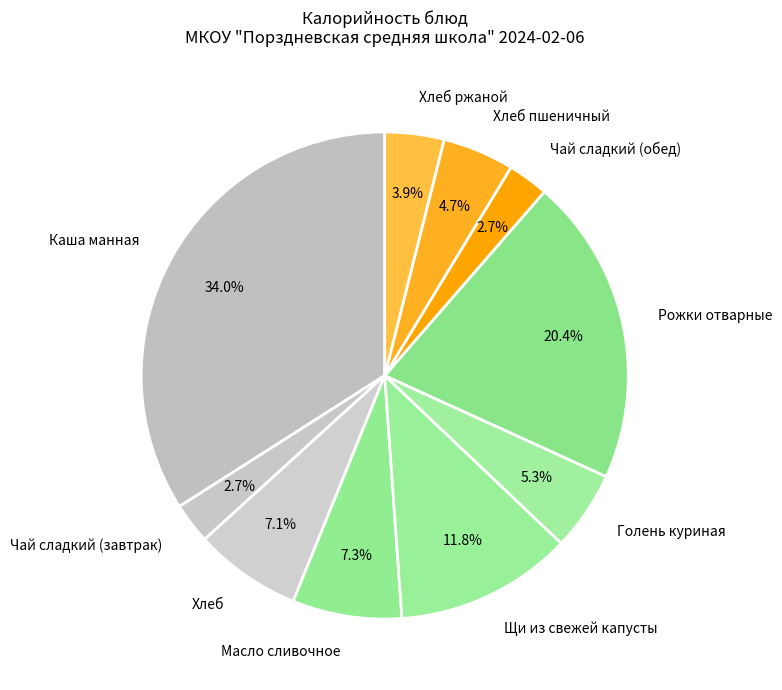

How many segments does this pie chart have?

10